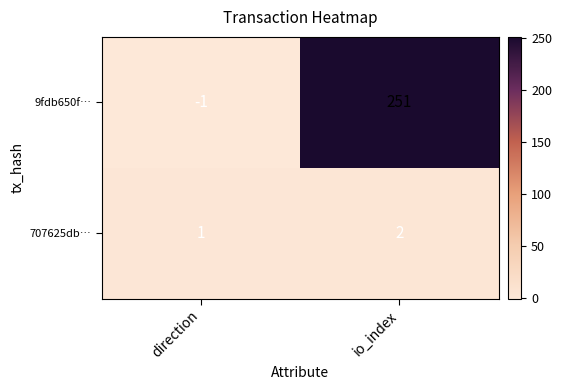

At which category does the chart reach its peak across all series?

io_index